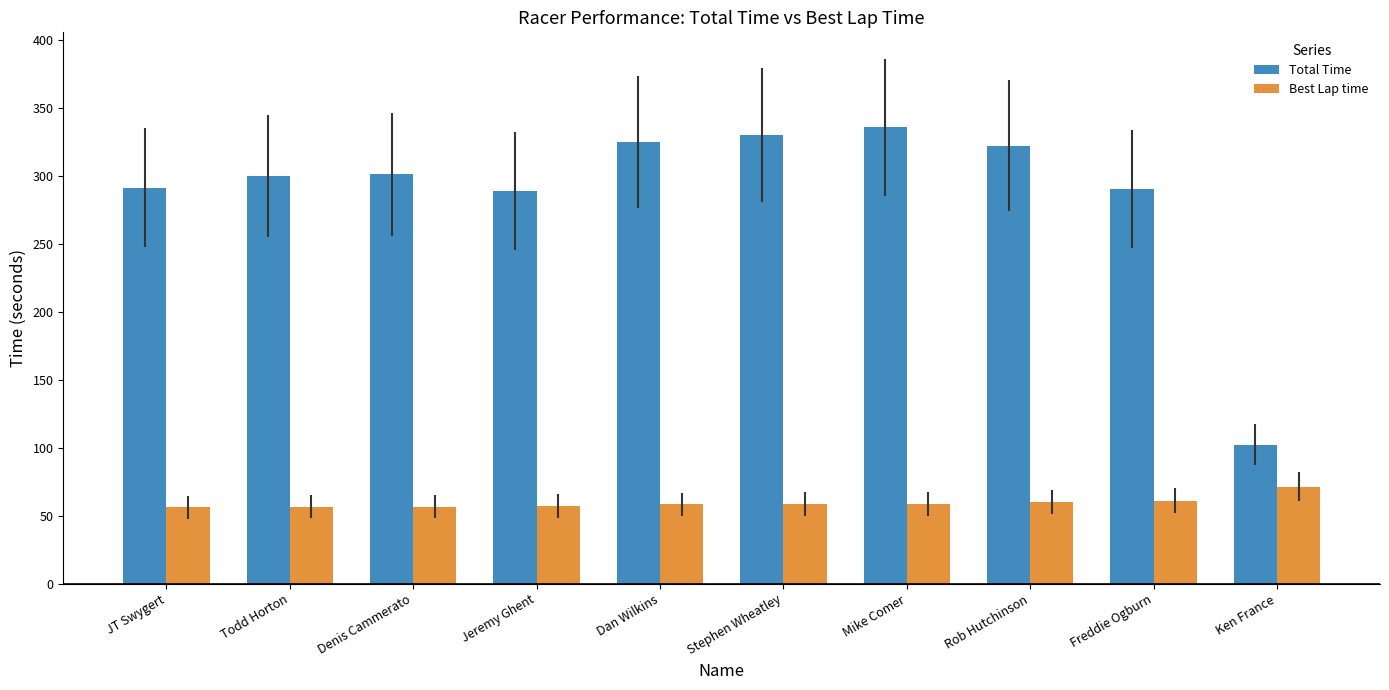

True or false: Best Lap time has a value of 23.7 at JT Swygert.

False